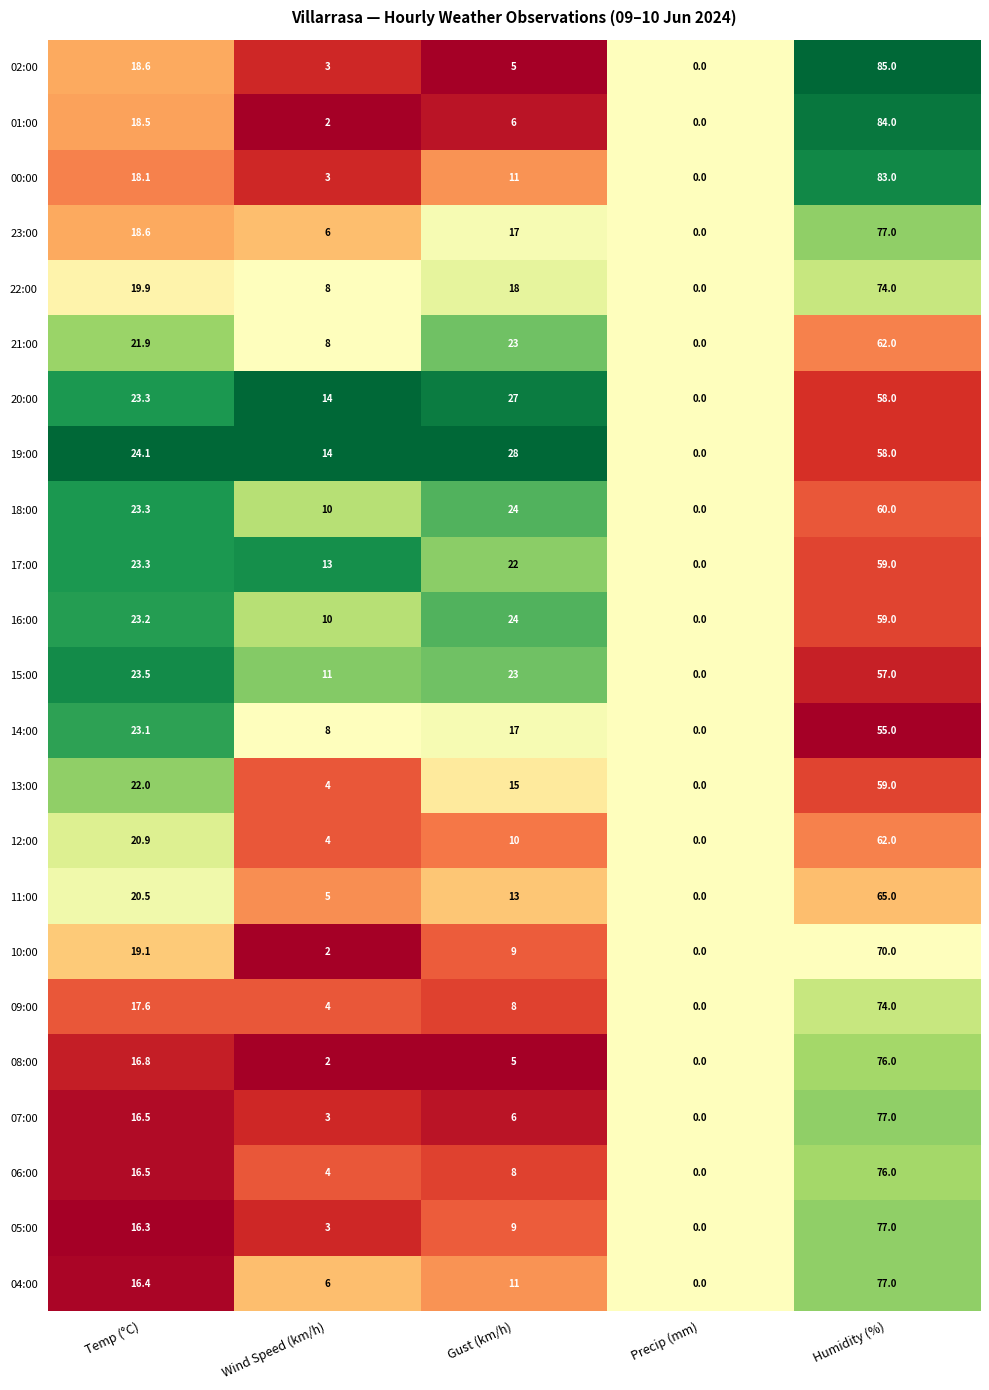

True or false: 02:00 has a value of 1.1 at Wind Speed (km/h).

False